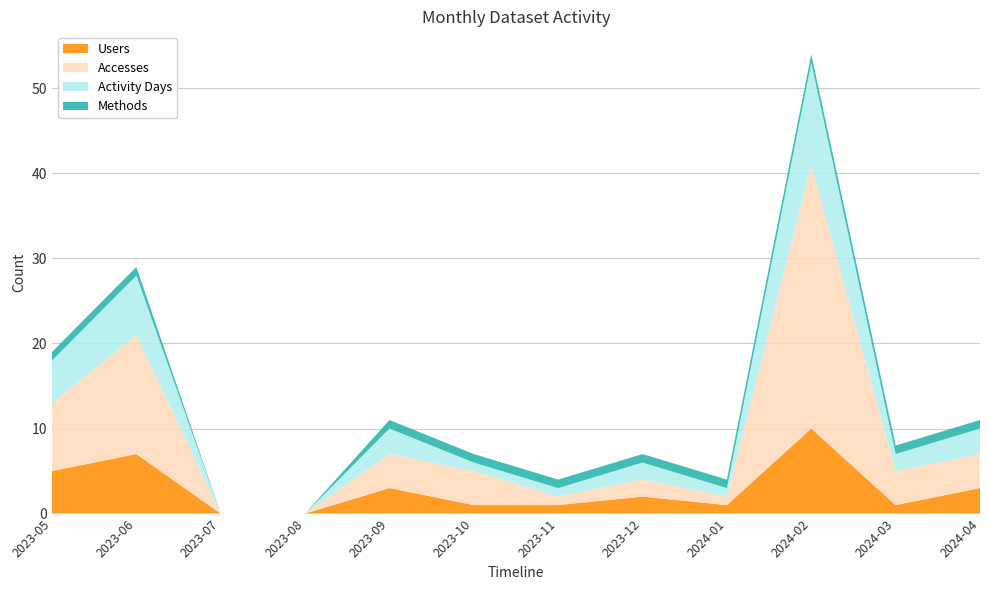

Reading right to left, extract all data points from this chart.

Users: 2024-04=3	2024-03=1	2024-02=10	2024-01=1	2023-12=2	2023-11=1	2023-10=1	2023-09=3	2023-08=0	2023-07=0	2023-06=7	2023-05=5
Accesses: 2024-04=4	2024-03=4	2024-02=31	2024-01=1	2023-12=2	2023-11=1	2023-10=4	2023-09=4	2023-08=0	2023-07=0	2023-06=14	2023-05=8
Activity Days: 2024-04=3	2024-03=2	2024-02=12	2024-01=1	2023-12=2	2023-11=1	2023-10=1	2023-09=3	2023-08=0	2023-07=0	2023-06=7	2023-05=5
Methods: 2024-04=1	2024-03=1	2024-02=1	2024-01=1	2023-12=1	2023-11=1	2023-10=1	2023-09=1	2023-08=0	2023-07=0	2023-06=1	2023-05=1